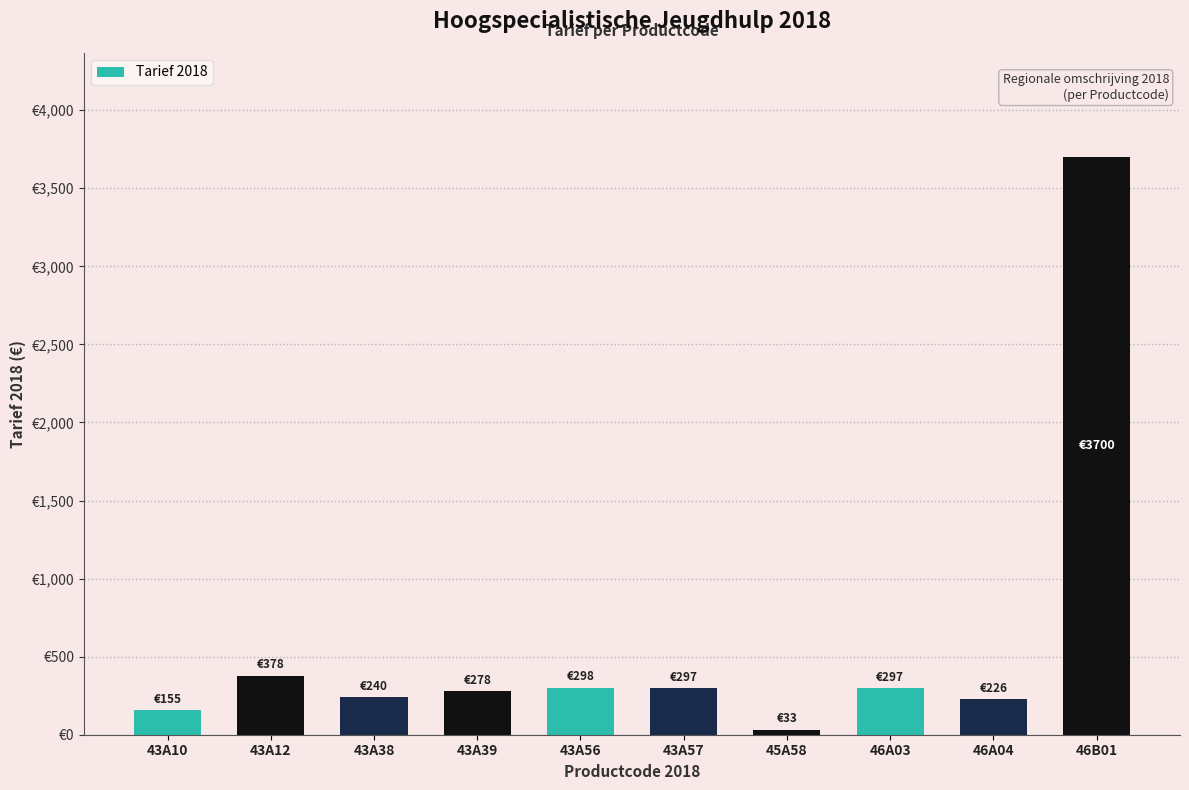

Rank the categories by value from lowest to highest.

45A58, 43A10, 46A04, 43A38, 43A39, 43A57, 46A03, 43A56, 43A12, 46B01